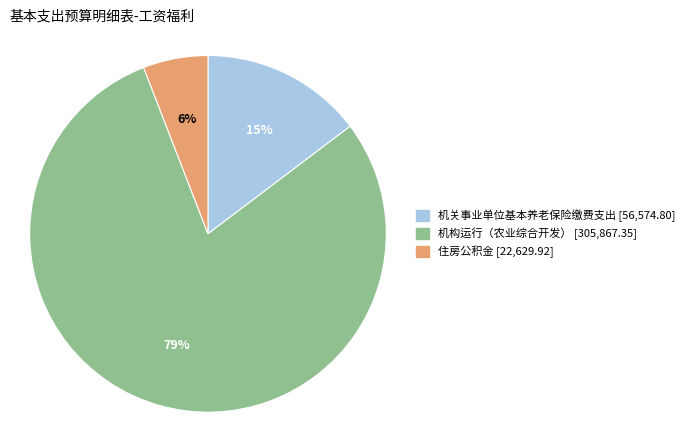

Rank the categories by value from lowest to highest.

住房公积金, 机关事业单位基本养老保险缴费支出, 机构运行（农业综合开发）